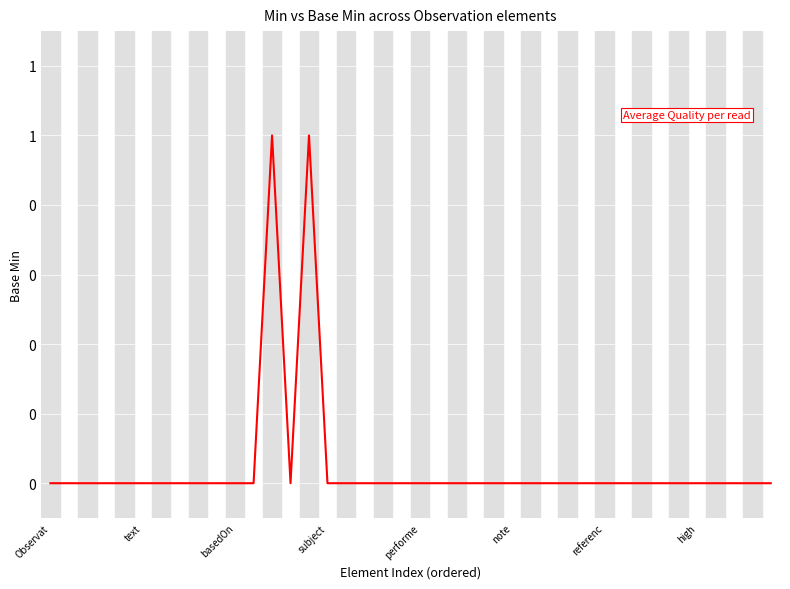

How many values are between 0 and 1?

40